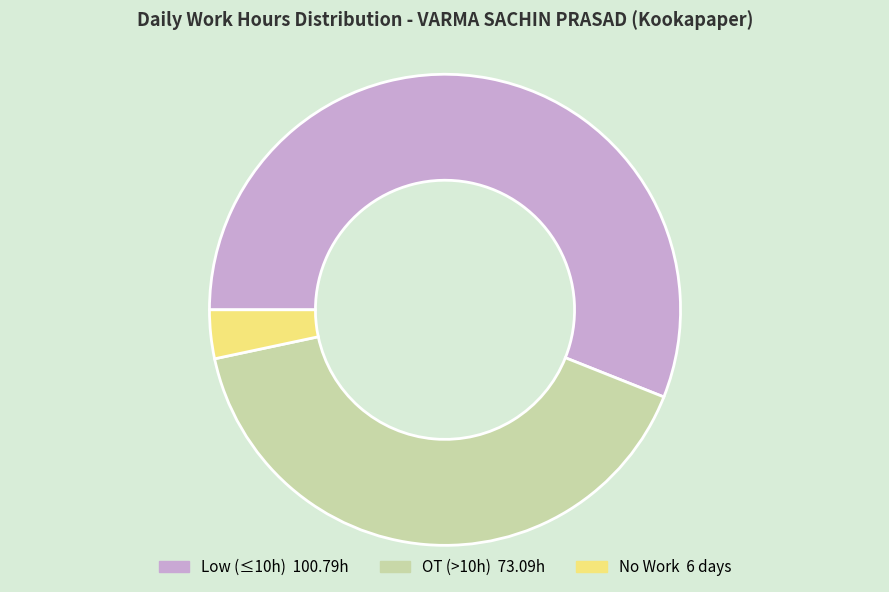

Does any single category account for the majority?

Yes